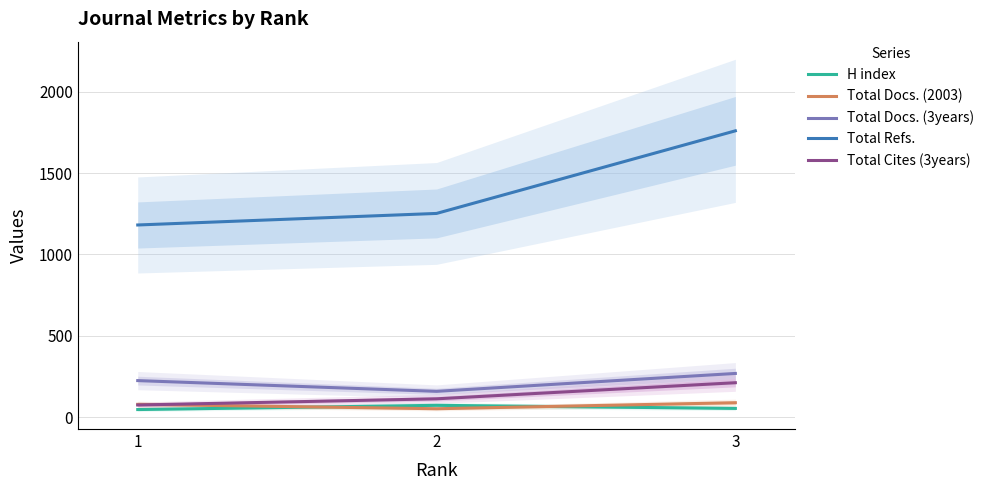

What is the minimum value shown in the chart?

46